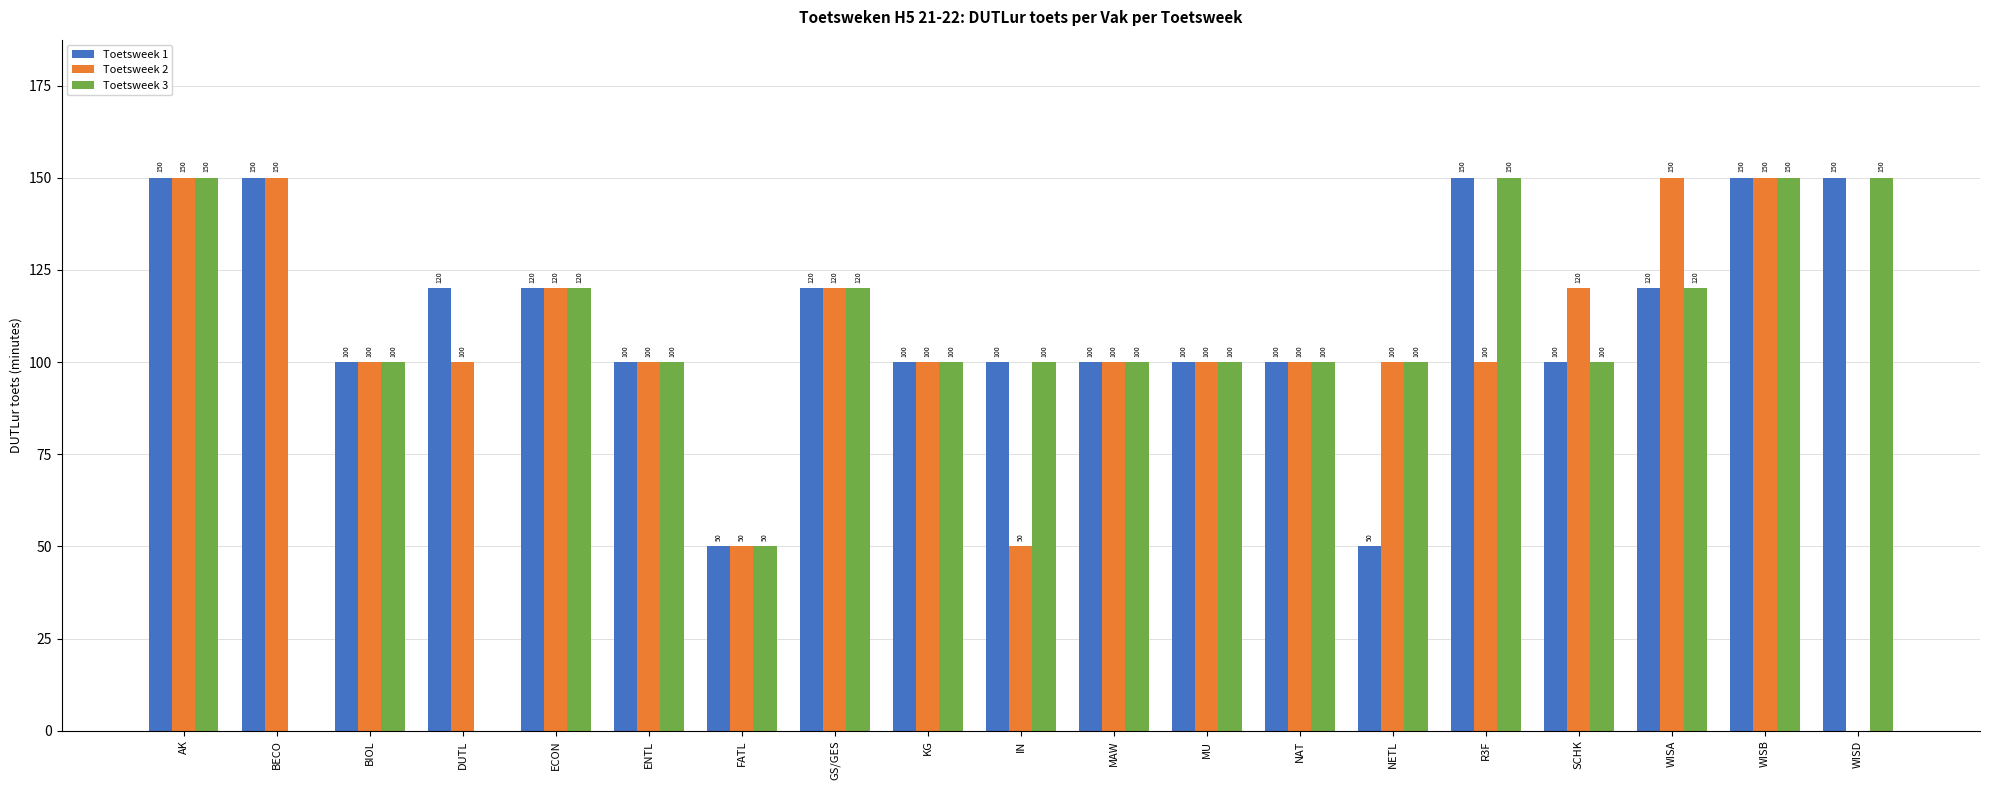

What is the sum of the Toetsweek 2 values at AK and WISA?

300